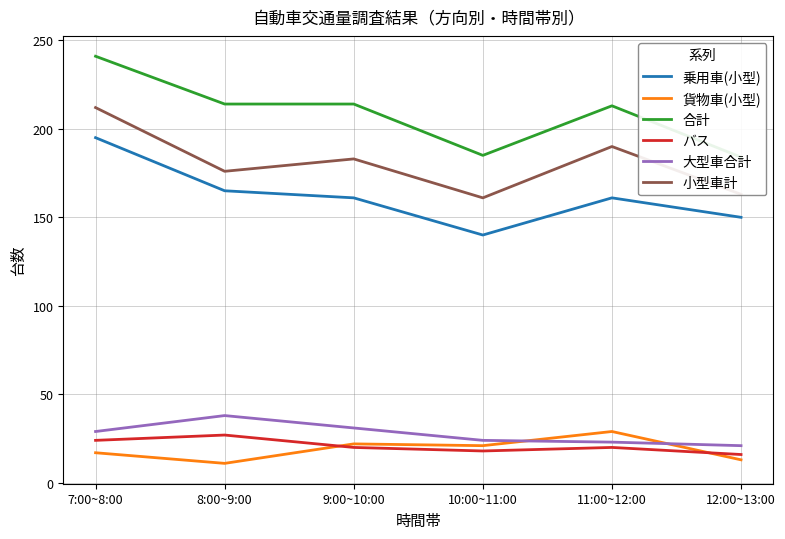

What is the label of the 6th point from the left?

12:00~13:00